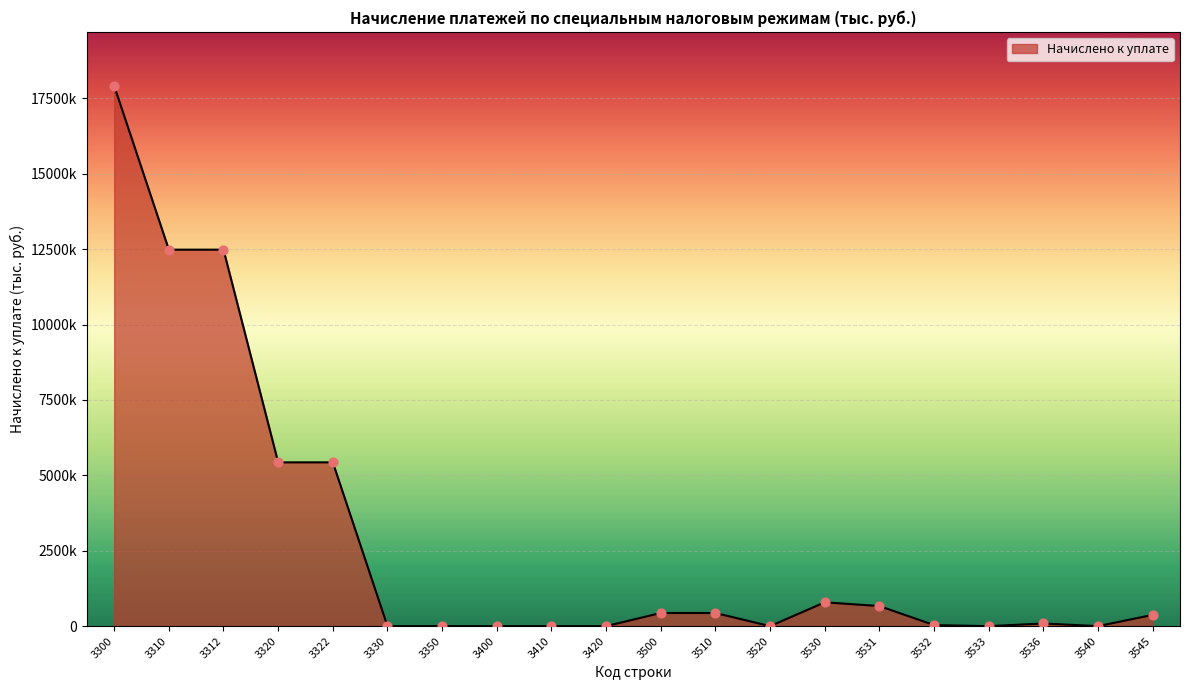

What is the ratio of the value at 3545 to the value at 3531?

0.6